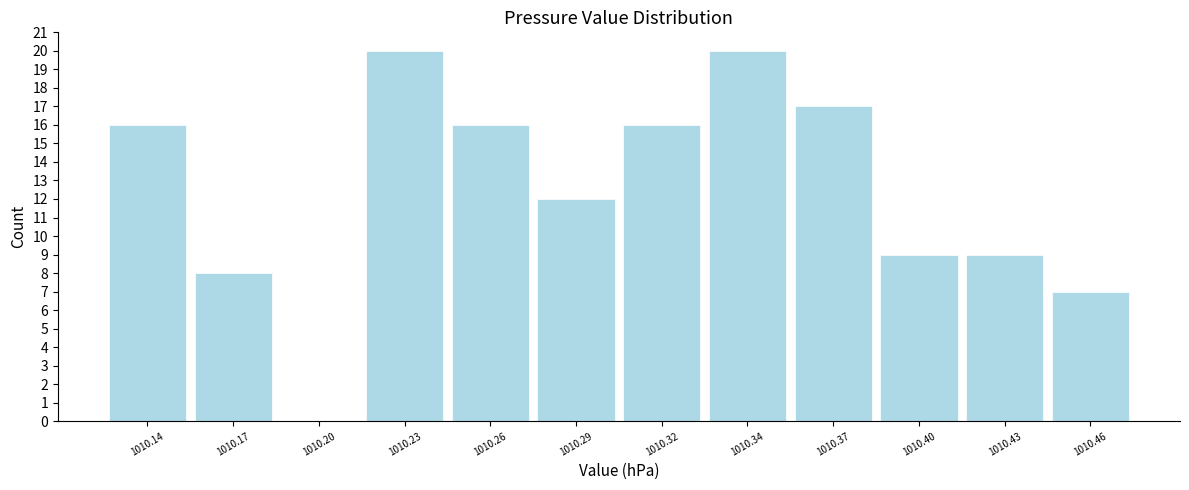

Reading right to left, list all the values displayed in this chart.

1010.46=7	1010.43=9	1010.40=9	1010.37=17	1010.34=20	1010.32=16	1010.29=12	1010.26=16	1010.23=20	1010.20=0	1010.17=8	1010.14=16